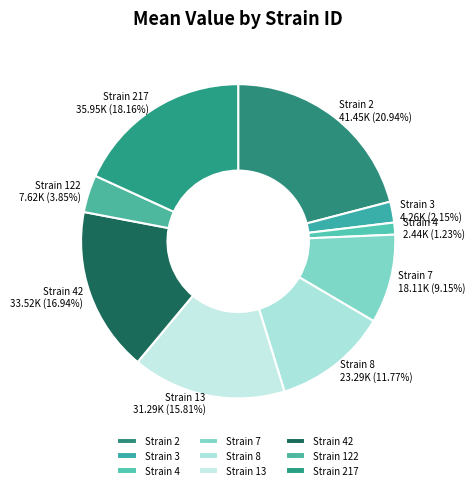

Rank the categories by value from lowest to highest.

Strain 4, Strain 3, Strain 122, Strain 7, Strain 8, Strain 13, Strain 42, Strain 217, Strain 2